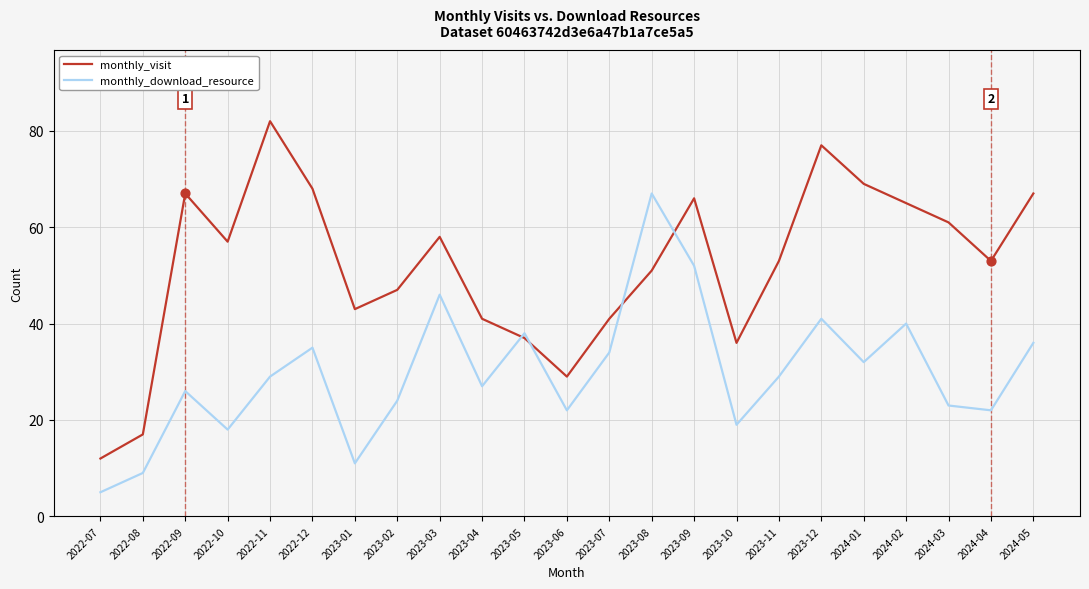

Is the value of monthly_download_resource at 2023-03 greater than the value of monthly_visit at 2023-06?

Yes